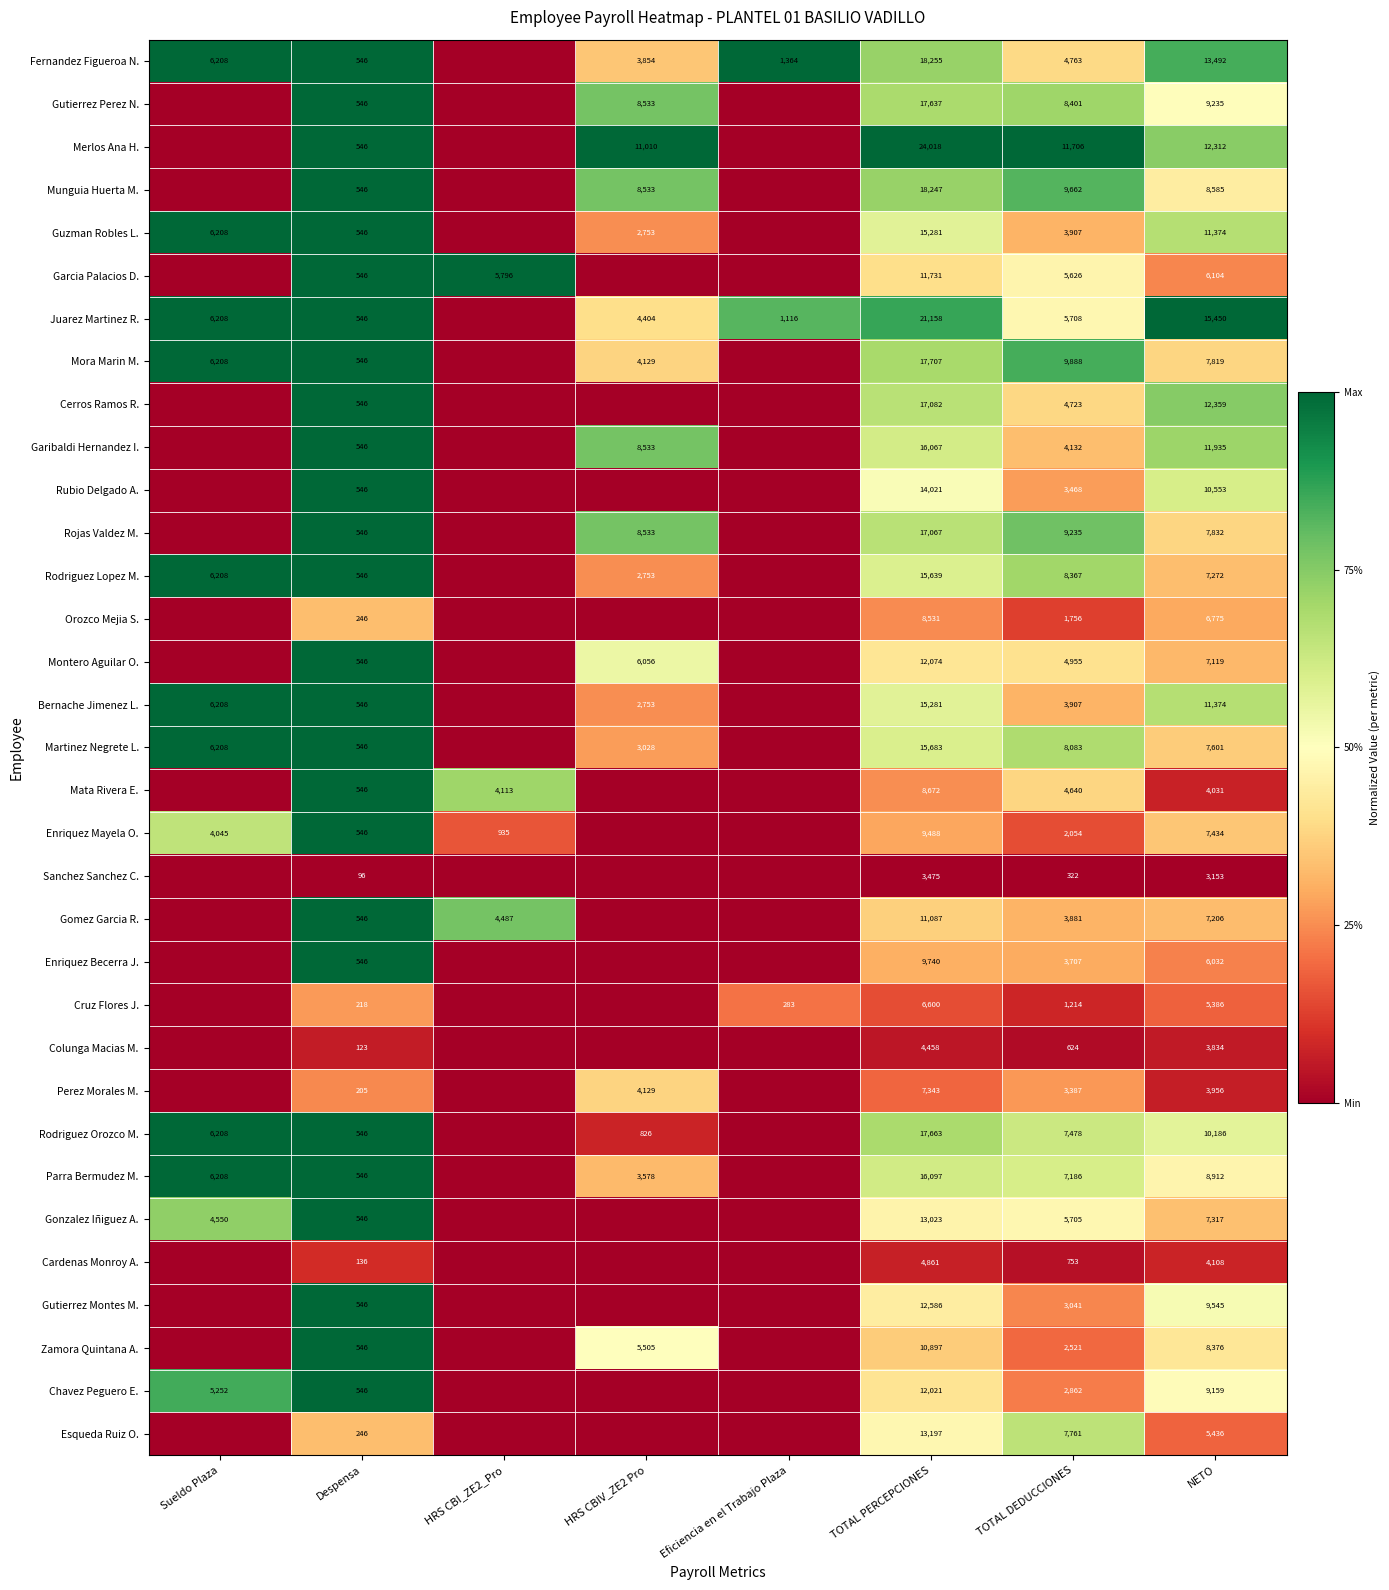

What is the spread (max minus min) of values at NETO?

12297